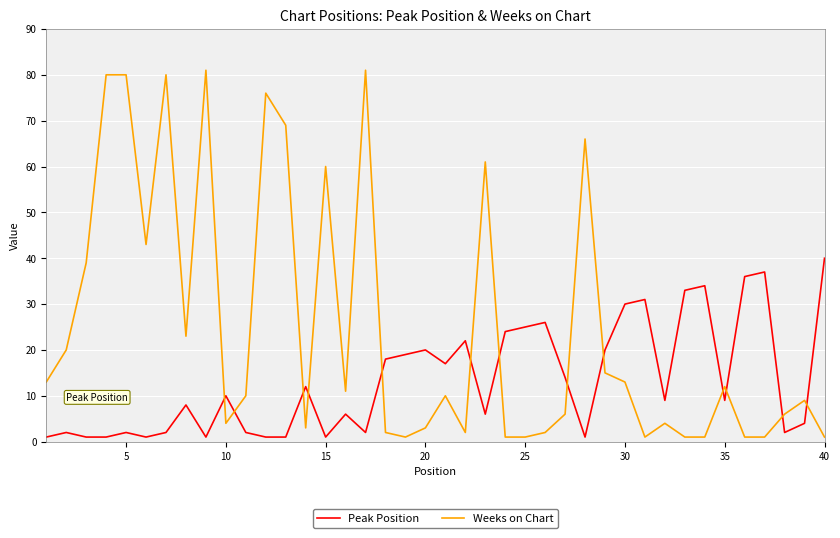

List the series in order of their peak value, lowest first.

Peak Position, Weeks on Chart